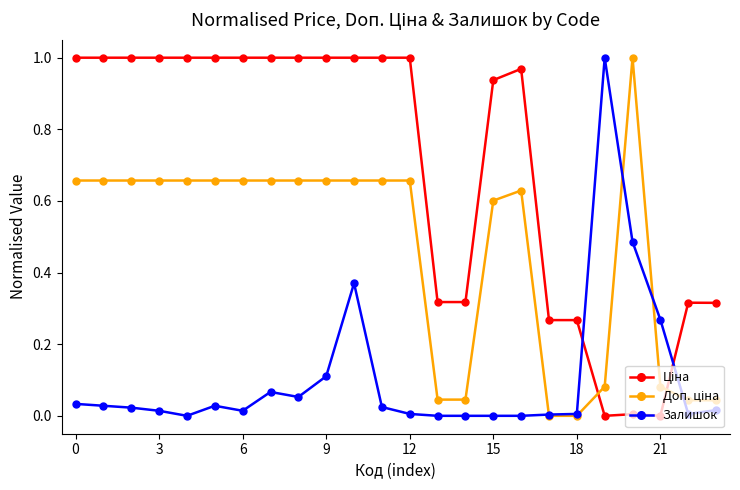

Is this an area chart (filled region under the line)?

No